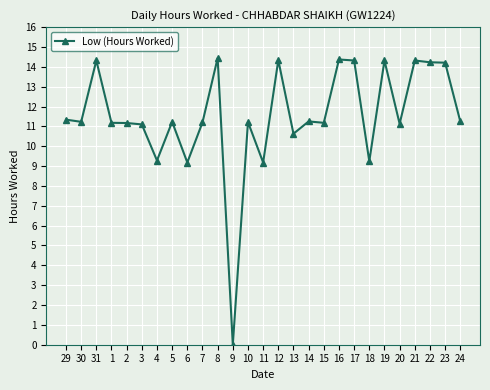

True or false: the data has more than 1 interior local peaks.

True